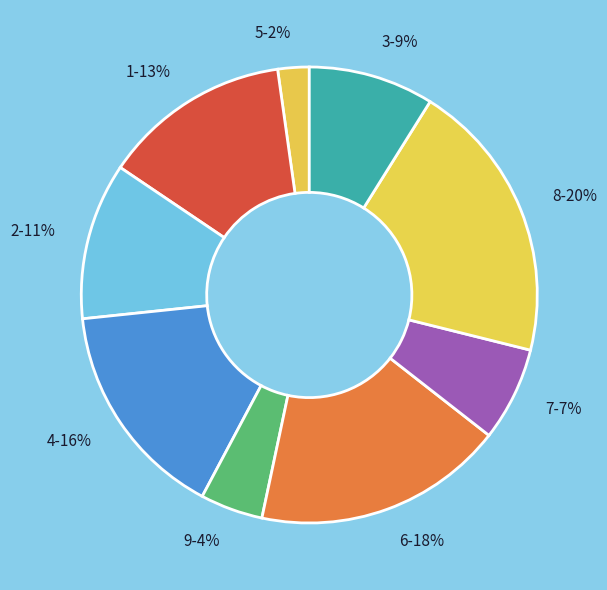

The 6 slice represents 29% of the pie. True or false?

False